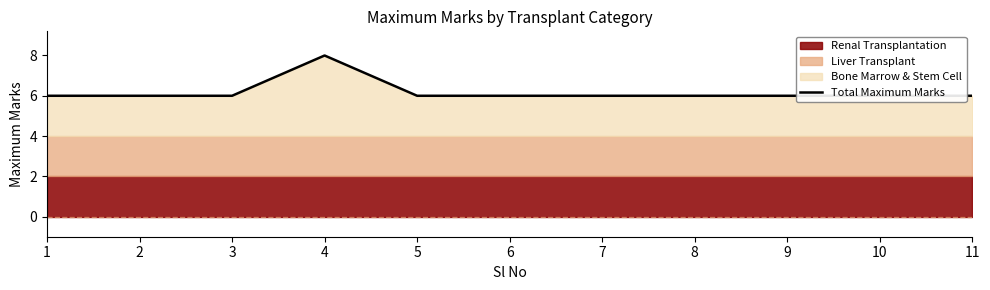

What is the maximum value shown in the chart?

8